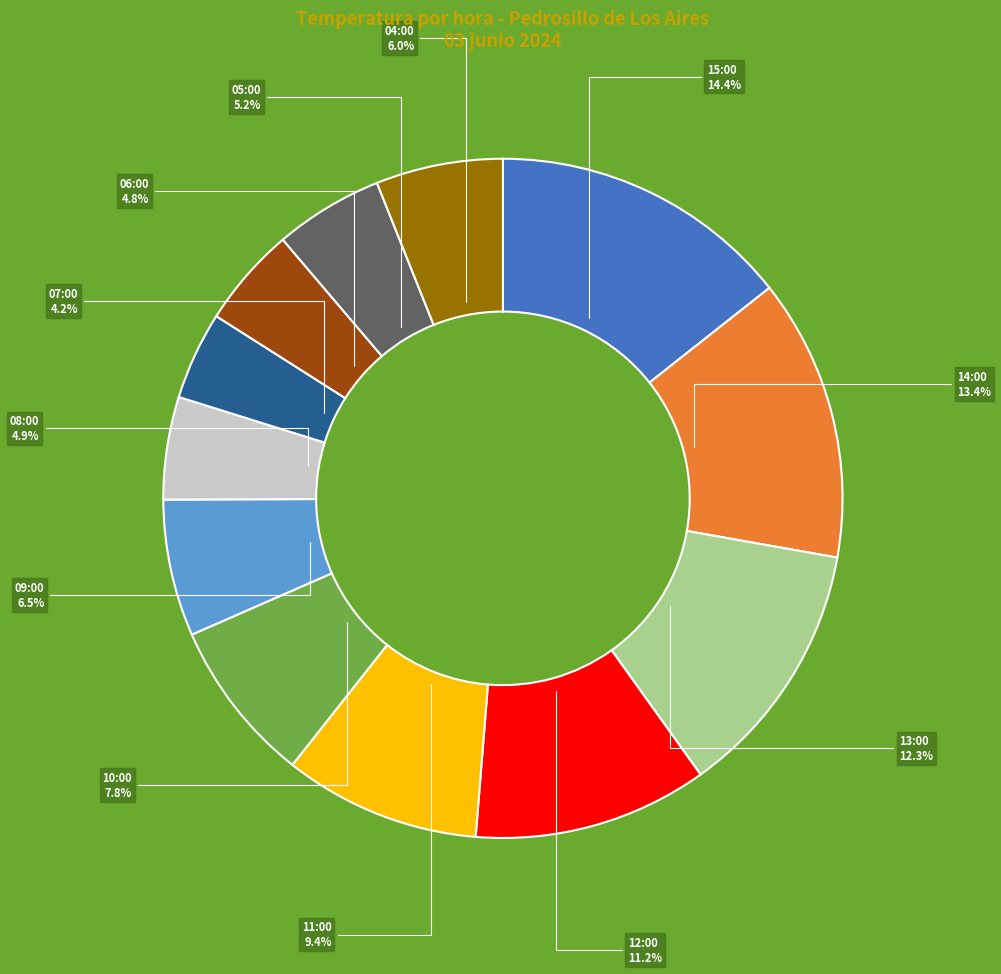

Is there any slice that represents more than half of the pie?

No